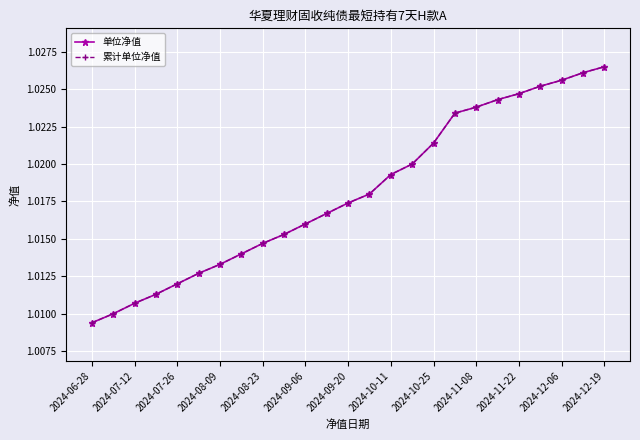

Is this an area chart (filled region under the line)?

No